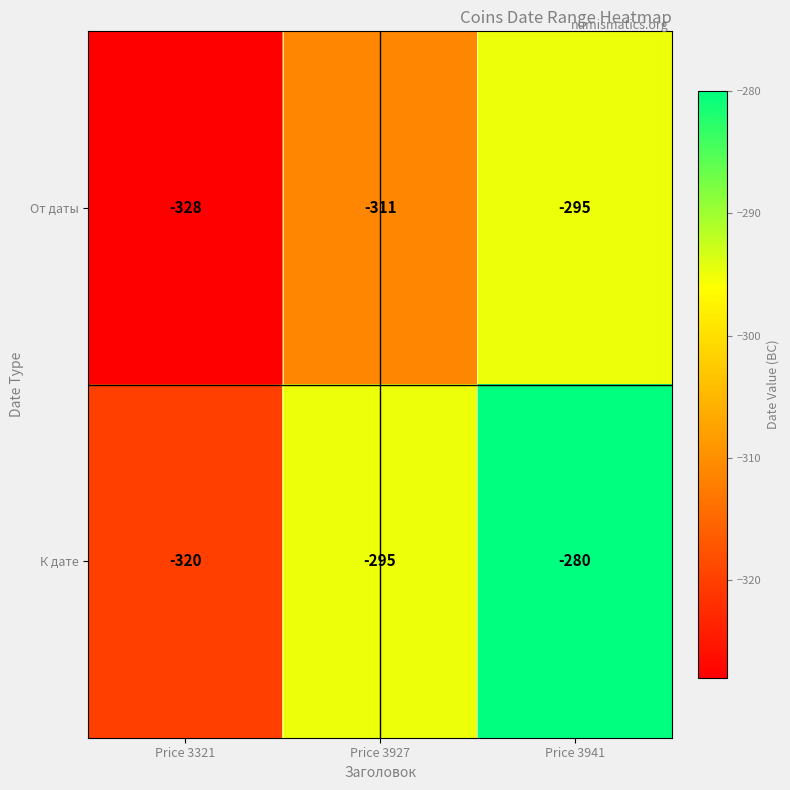

Reading left to right, extract all data points from this chart.

От даты: -328	-311	-295
К дате: -320	-295	-280